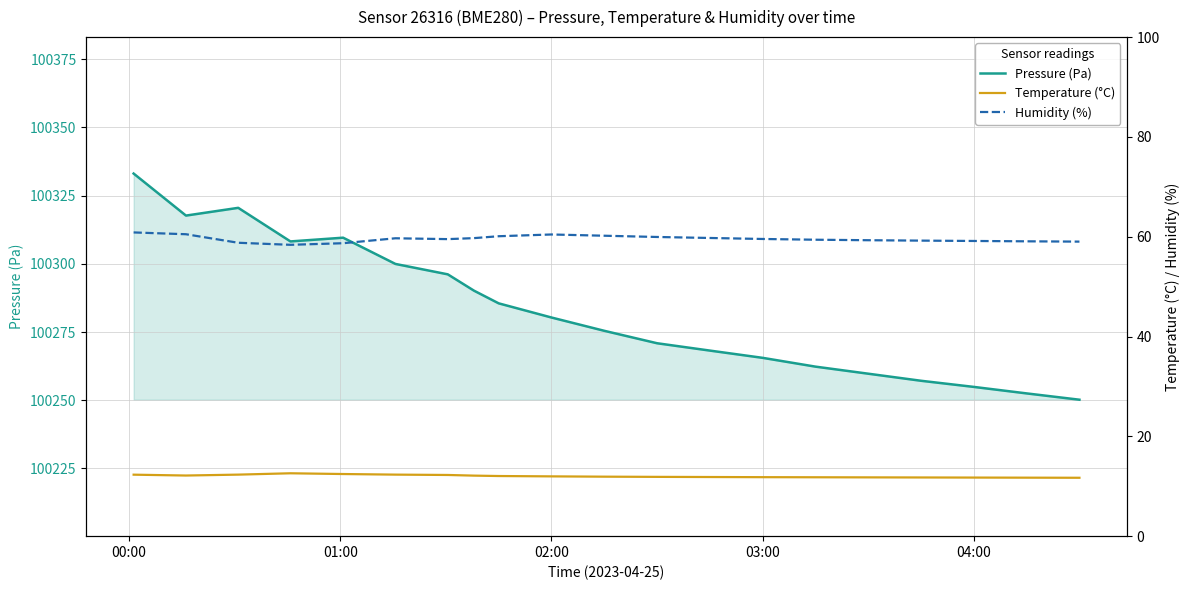

What is the highest value of the Humidity (%) series?

60.9